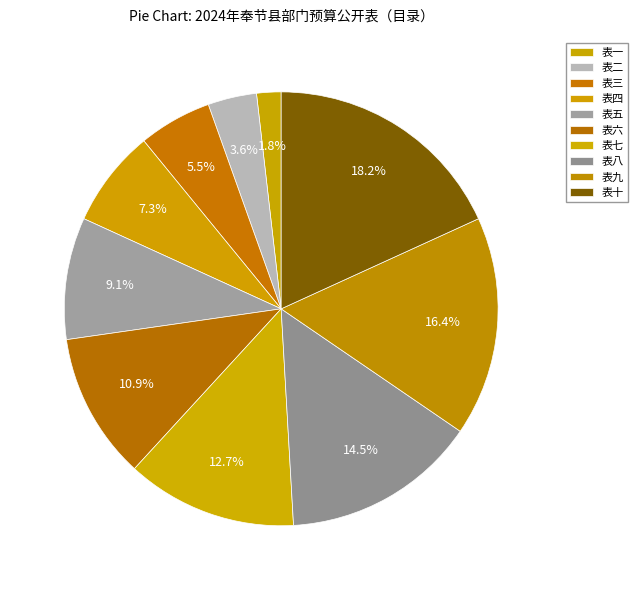

How many slices are in this pie chart?

10